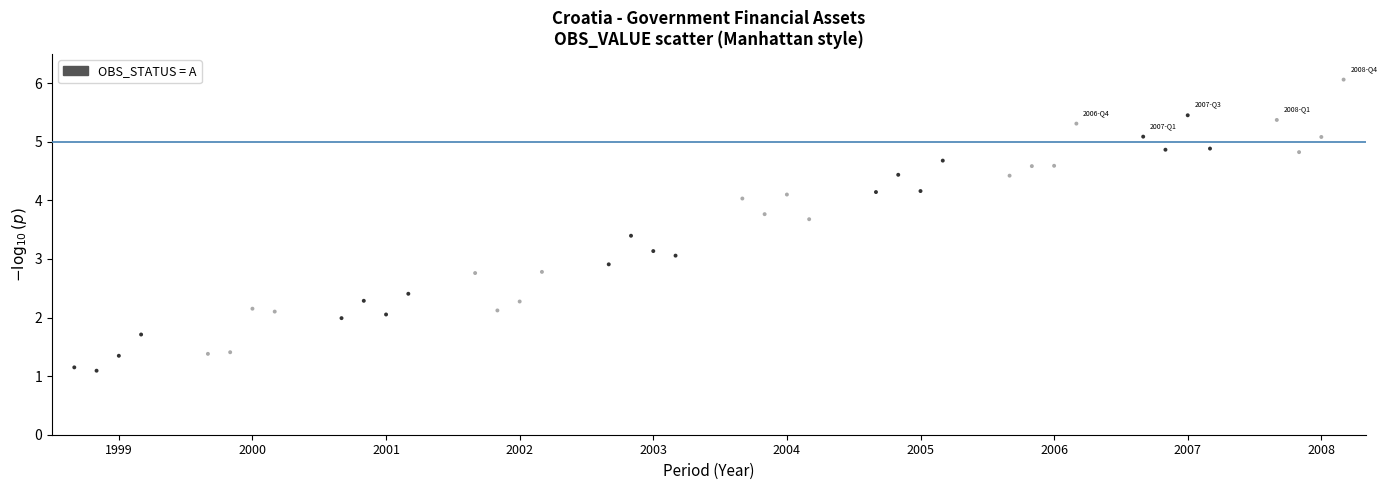

What is the range of X values (max minus min)?

57.0